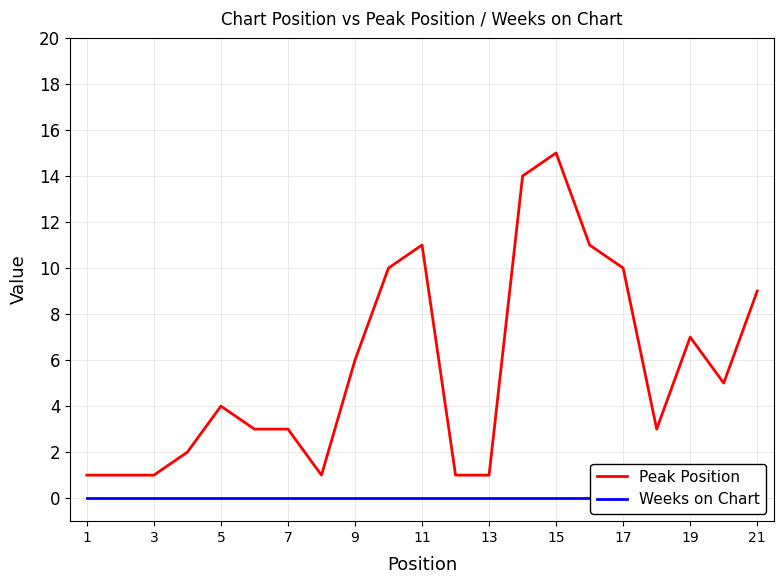

Is it true that Peak Position equals 6 at 9?

True